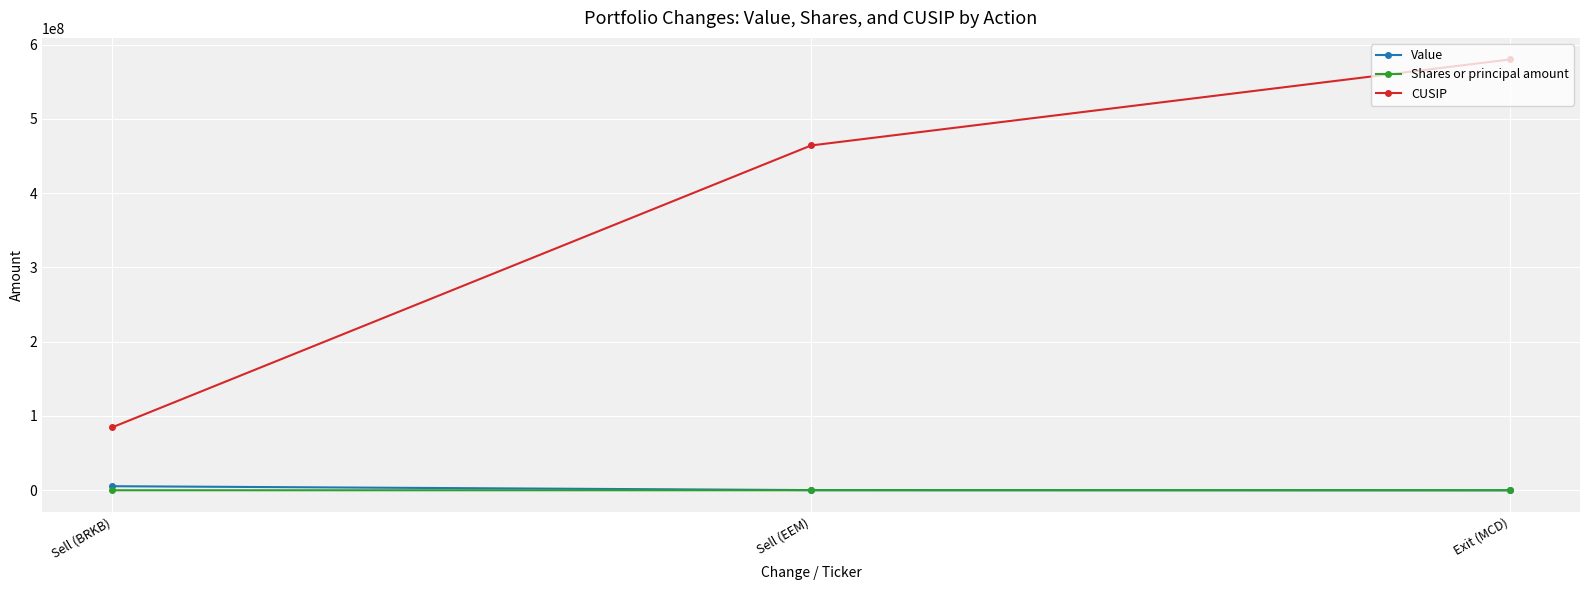

What is the label of the 1st point from the right?

Exit (MCD)